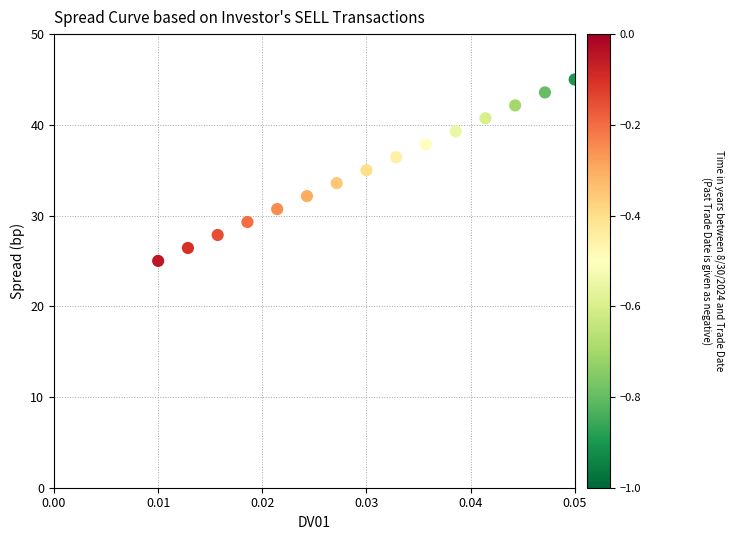

What is the range of Y values (max minus min)?

20.0